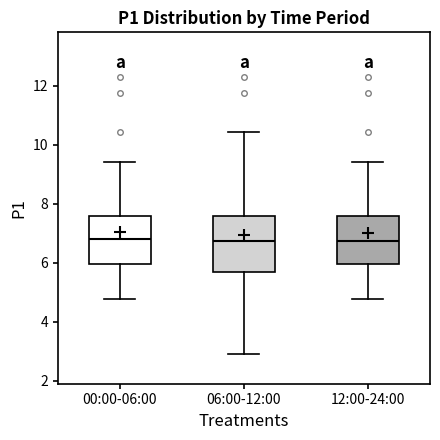

Reading left to right, transcribe this box plot: for each box, give where its median line is, the range the box spans, and where its two whiskers end, as read against the y-axis. The values are not printed on the chart, so give them approximately, as read against the axis.

00:00-06:00: median 6.8, box 6.0 to 7.6, whiskers 4.8 to 9.4
06:00-12:00: median 6.8, box 5.6 to 7.6, whiskers 3.0 to 10.4
12:00-24:00: median 6.8, box 6.0 to 7.6, whiskers 4.8 to 9.4